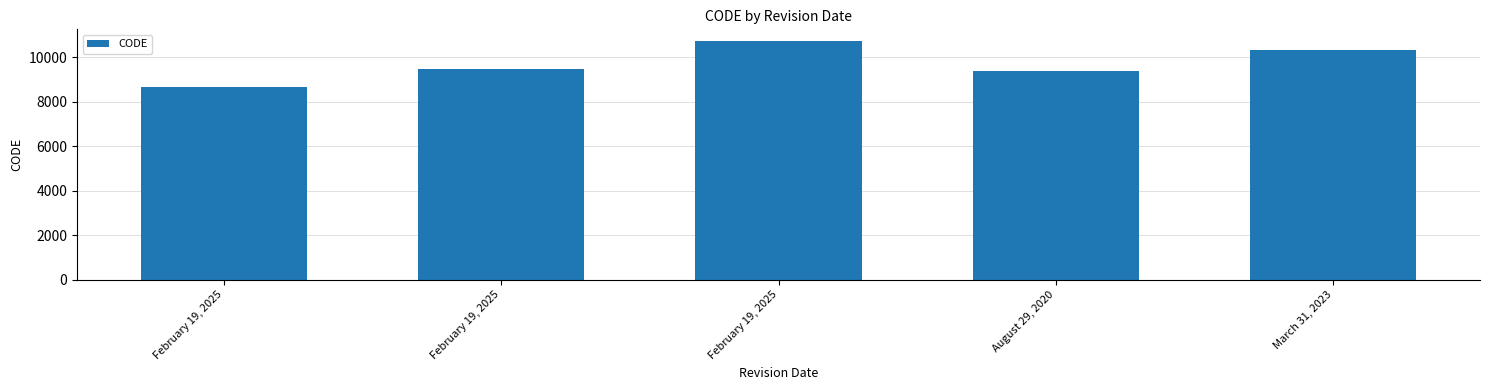

How many values are below 9483?

2